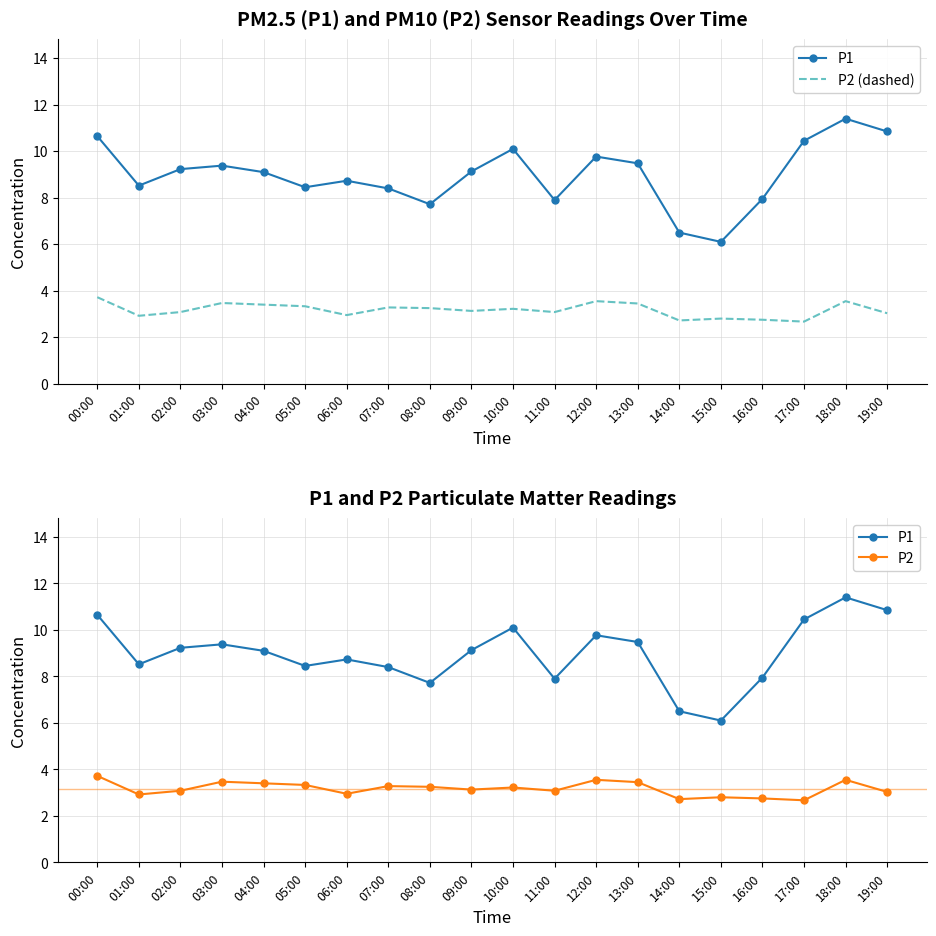

The value of P2 at 13:00 is 1.8. True or false?

False